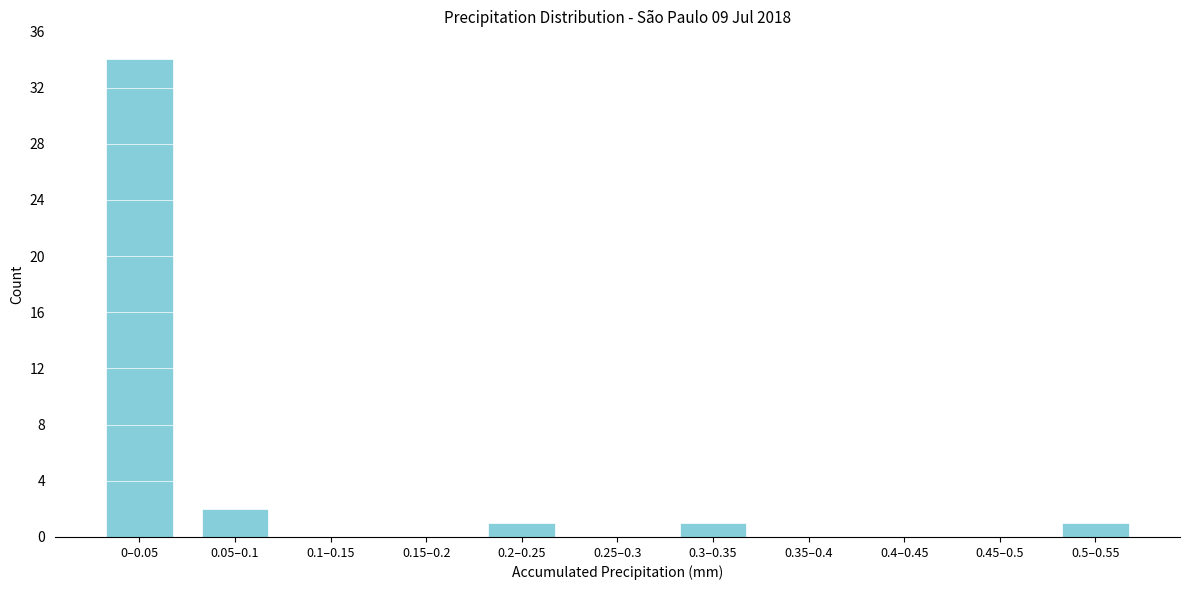

Reading left to right, extract all data points from this chart.

0–0.05=34	0.05–0.1=2	0.1–0.15=0	0.15–0.2=0	0.2–0.25=1	0.25–0.3=0	0.3–0.35=1	0.35–0.4=0	0.4–0.45=0	0.45–0.5=0	0.5–0.55=1